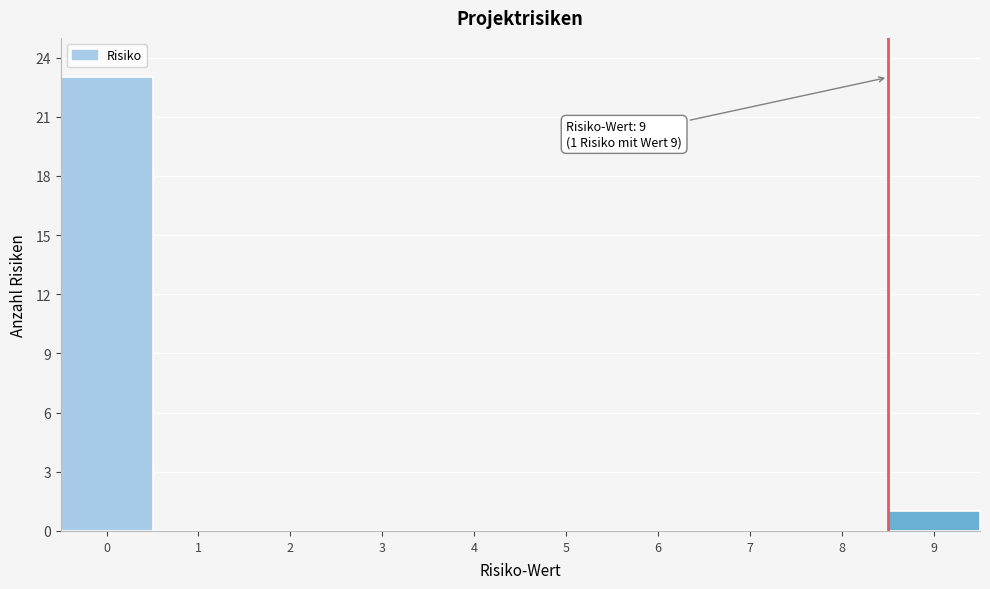

Reading left to right, transcribe all the data shown in this chart.

0=23	1=0	2=0	3=0	4=0	5=0	6=0	7=0	8=0	9=1